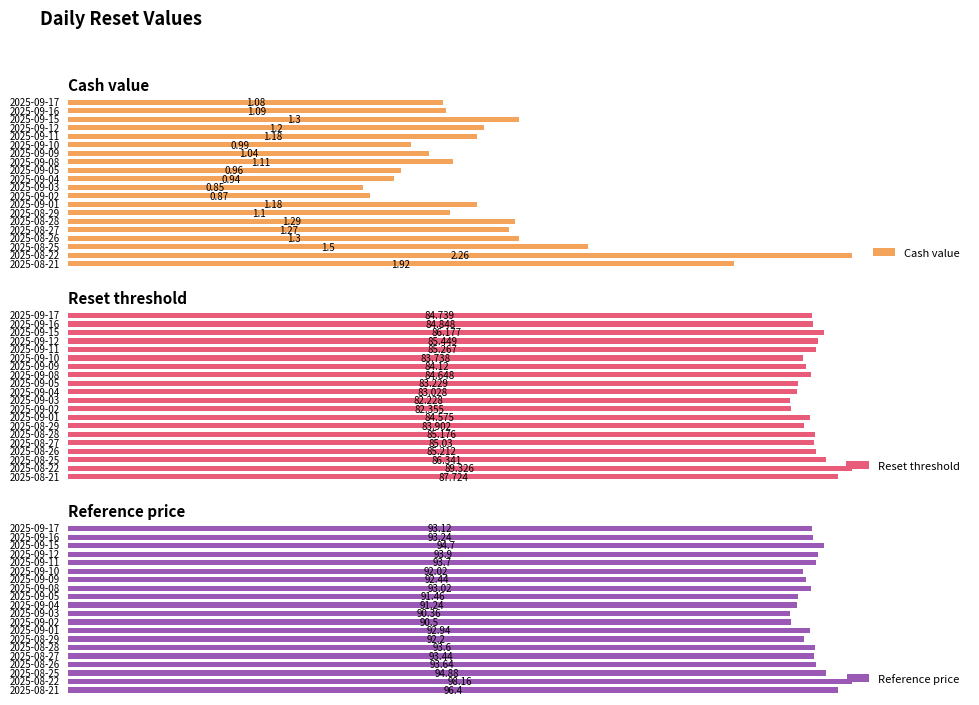

What is the minimum value shown in the chart?

0.8